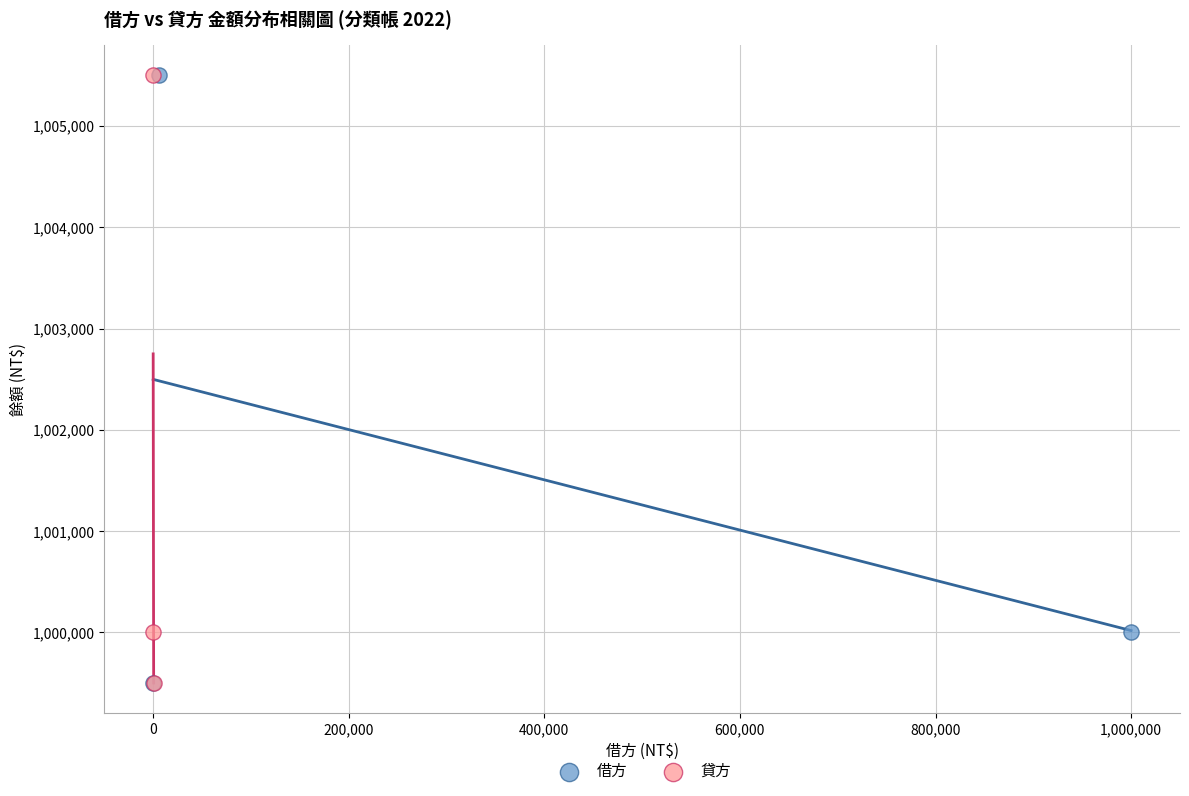

What are all the series names shown in the legend?

借方, 貸方